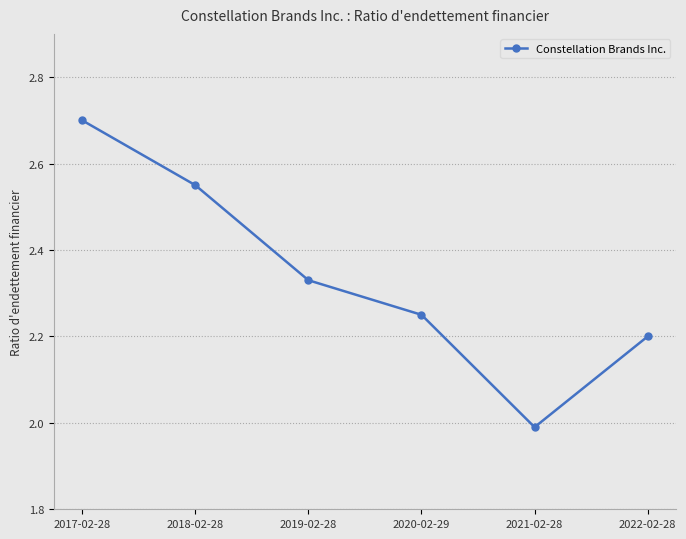

What is the ratio of the value at 2019-02-28 to the value at 2018-02-28?

0.9